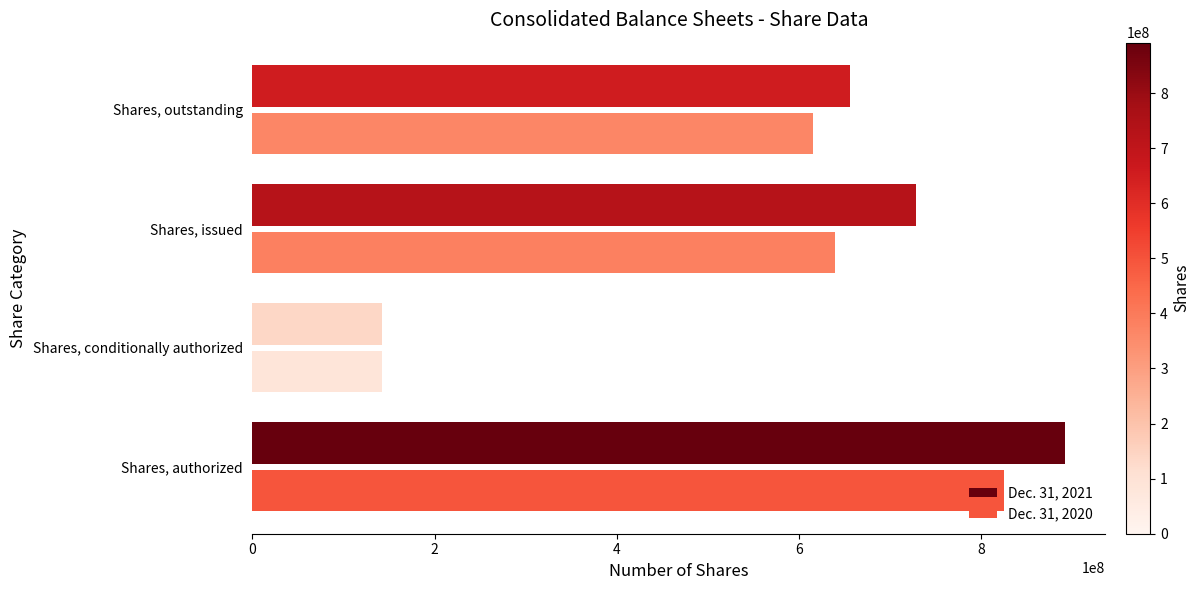

What is the sum of the Dec. 31, 2020 values at Shares, outstanding and Shares, authorized?

1439790936